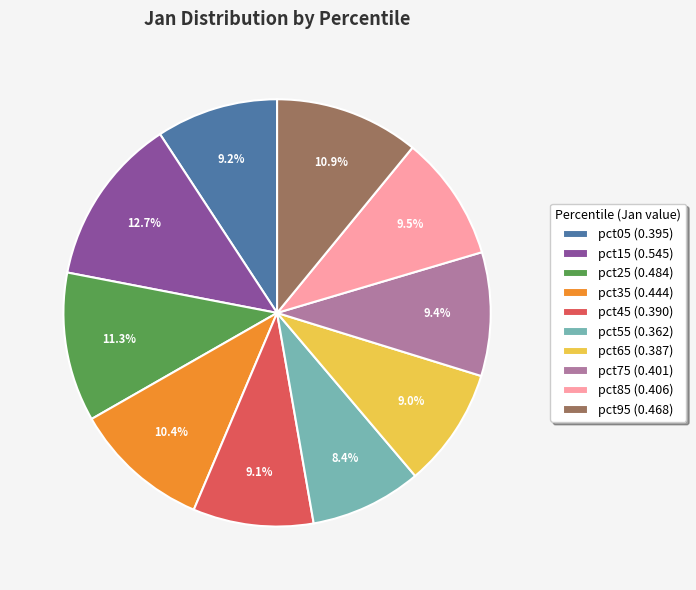

To the nearest percent, what is the average slice percentage?

10%